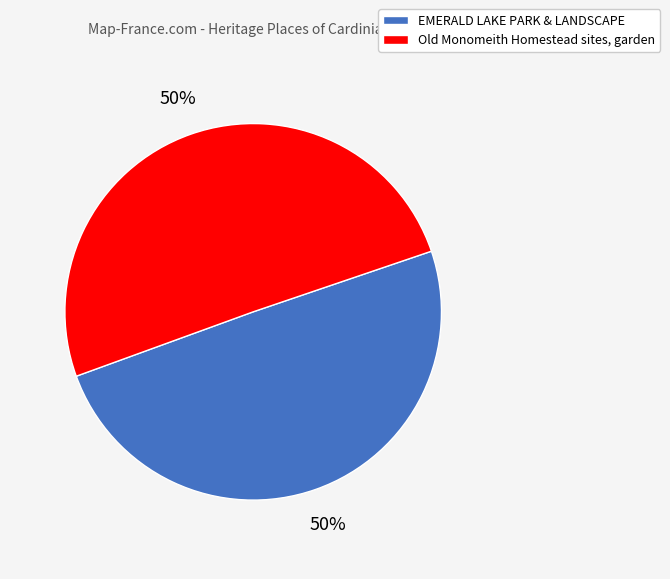

Combined, do Old Monomeith Homestead sites, garden and EMERALD LAKE PARK & LANDSCAPE account for over 50%?

Yes